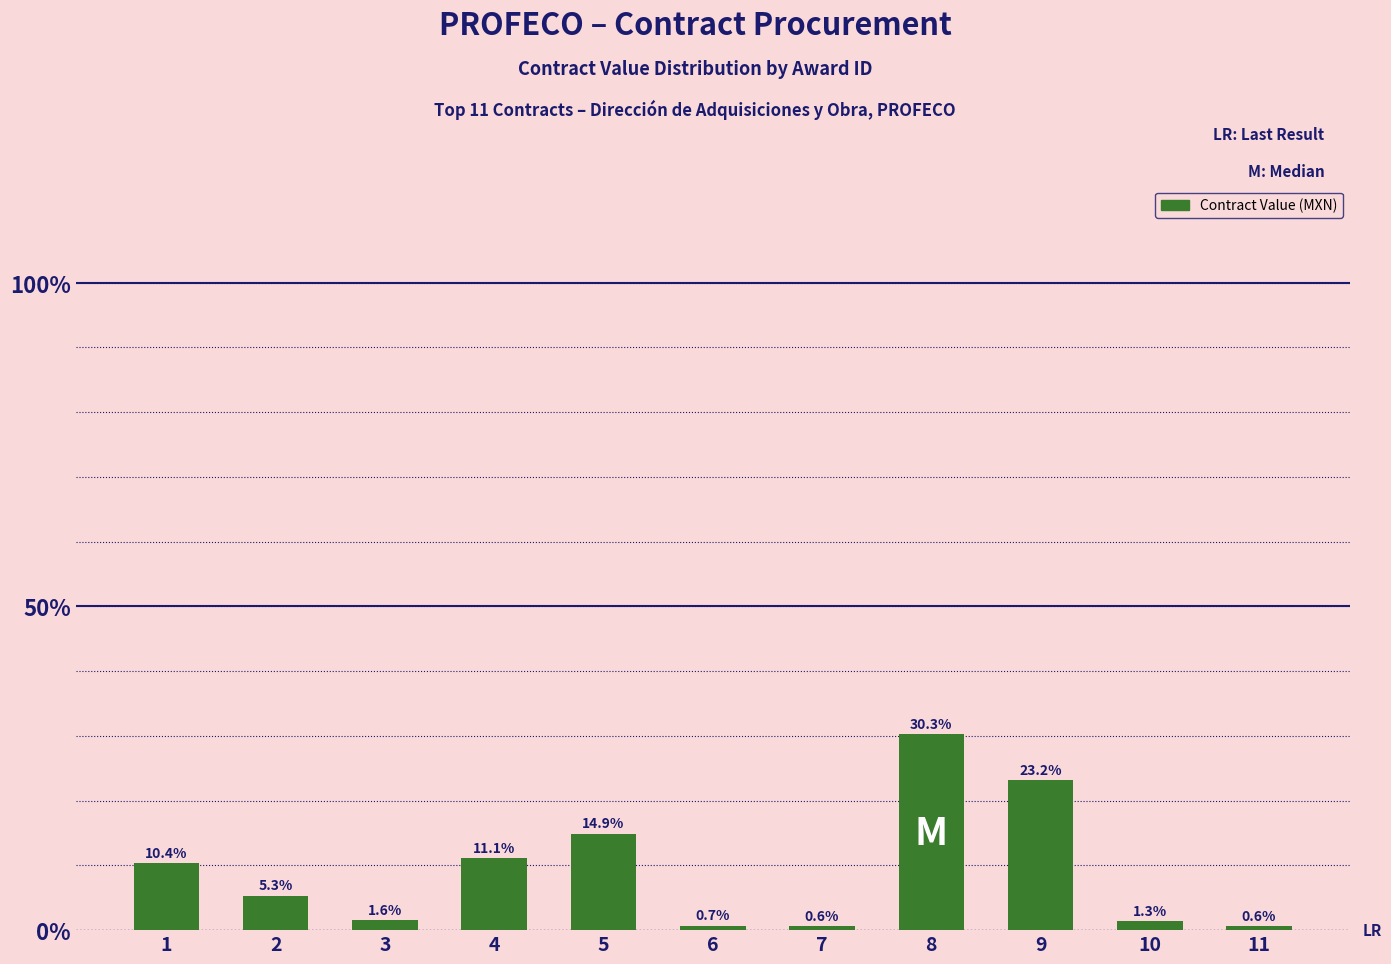

What is the maximum value shown in the chart?

0.3